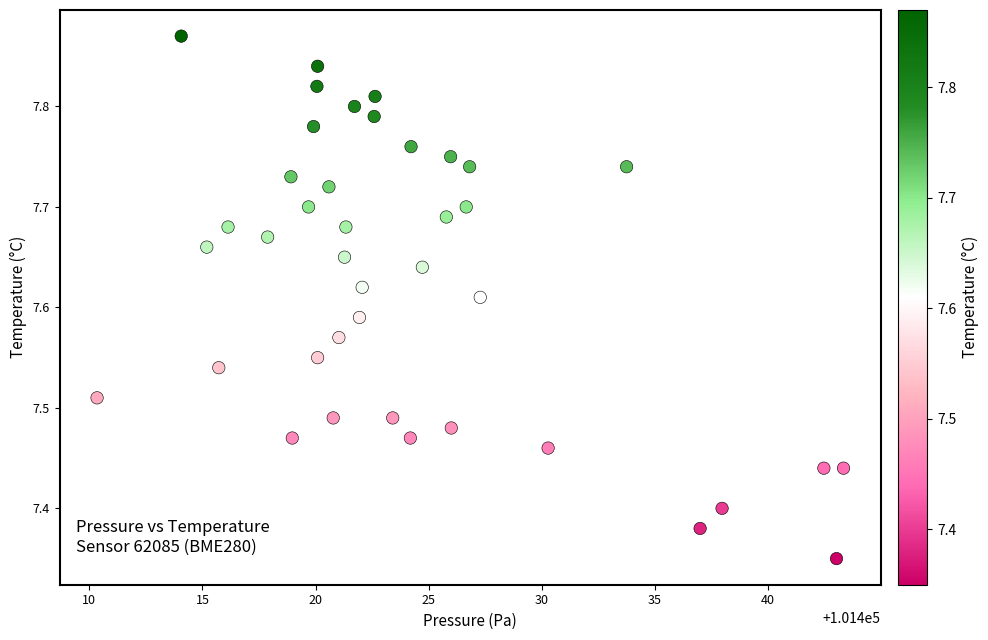

What is the range of X values (max minus min)?

33.0